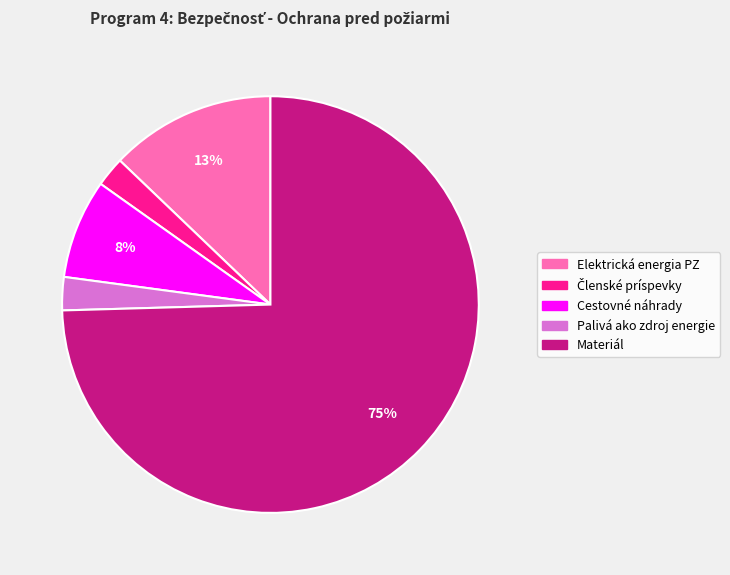

Is the sum of Materiál and Palivá ako zdroj energie greater than half?

Yes